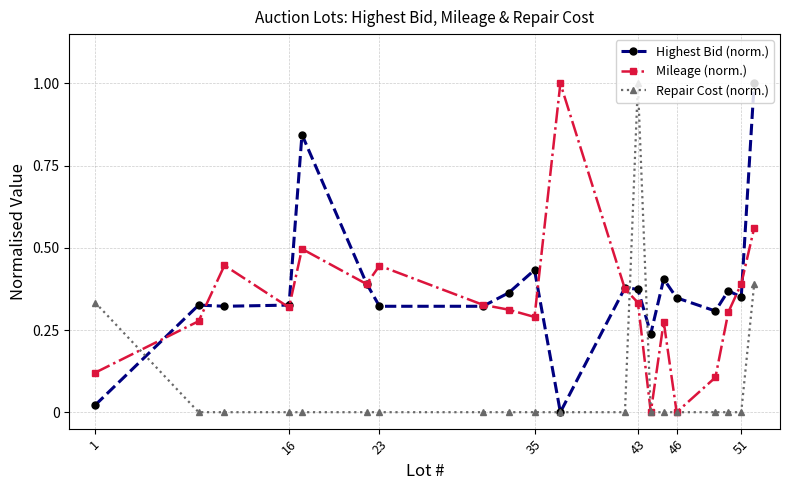

What is the maximum value shown in the chart?

1.0